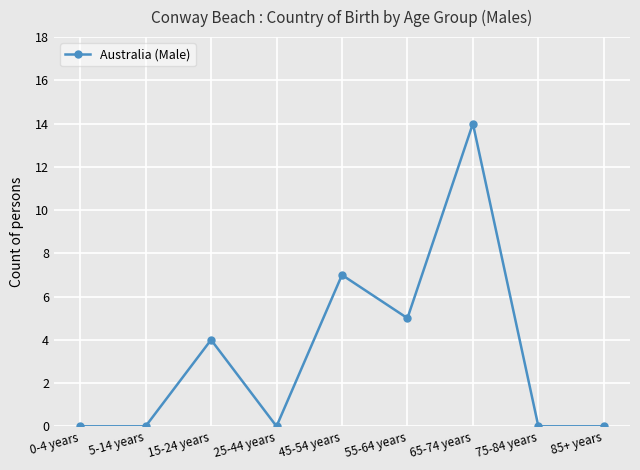

How many data points does each series have?

9